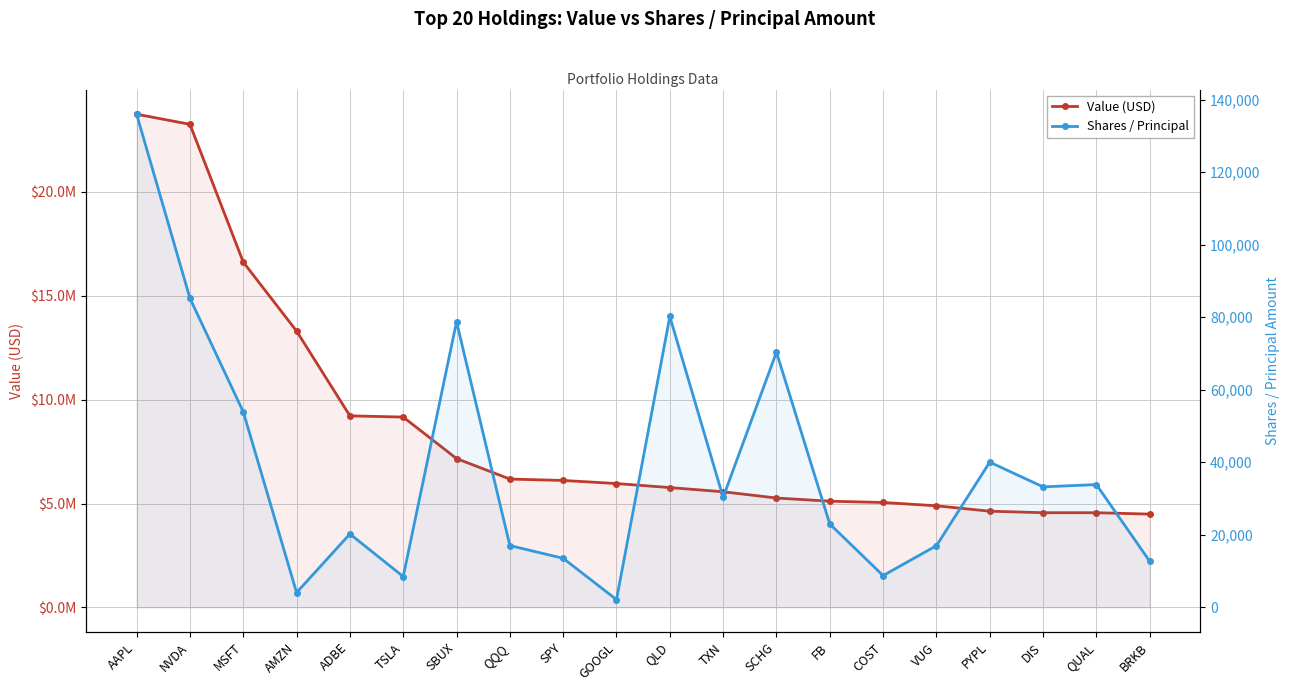

At how many categories does at least one series exceed 8206916?

6